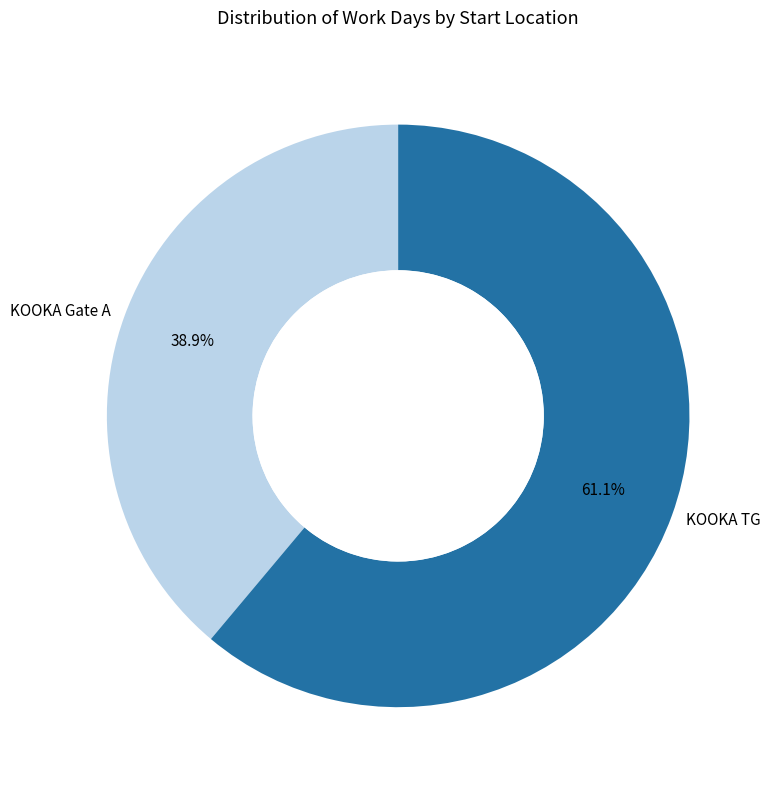

What is the majority slice?

KOOKA TG